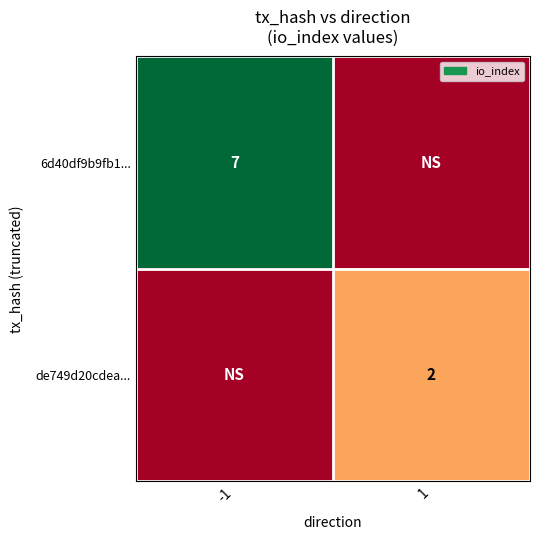

Is the value of de749d20cdea... at 1 greater than the value of 6d40df9b9fb1... at -1?

No